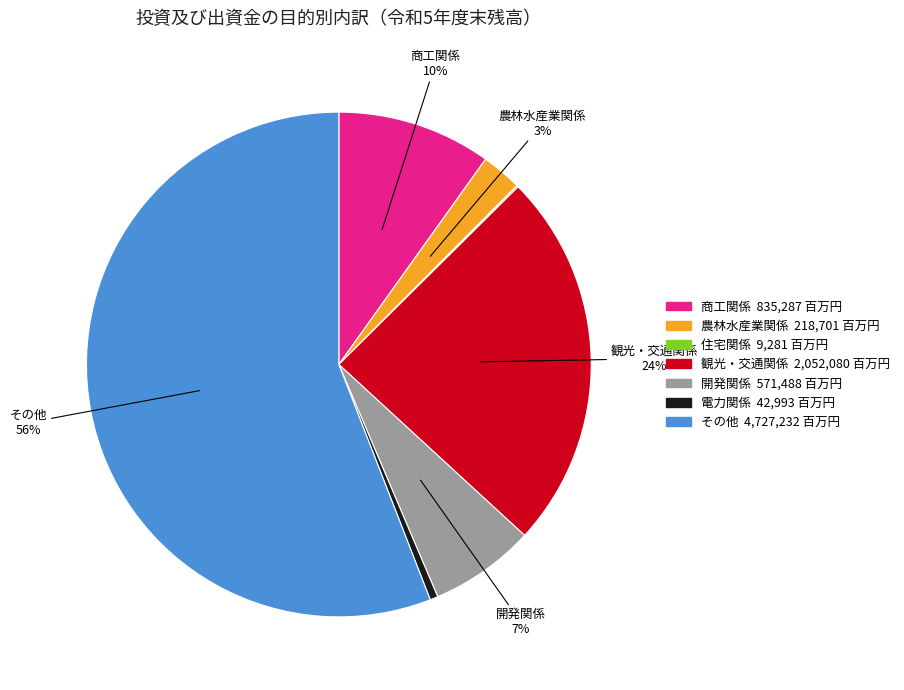

Is there any slice that represents more than half of the pie?

Yes